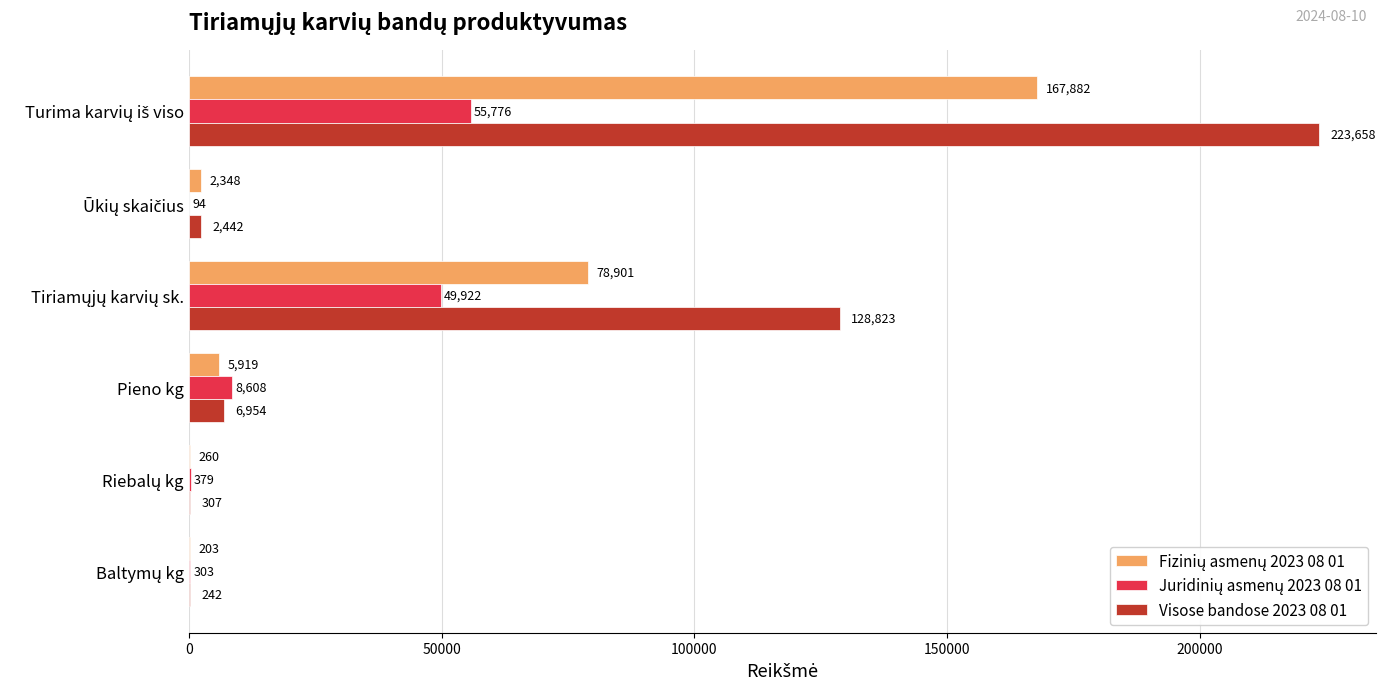

What is the greatest value displayed?

223658